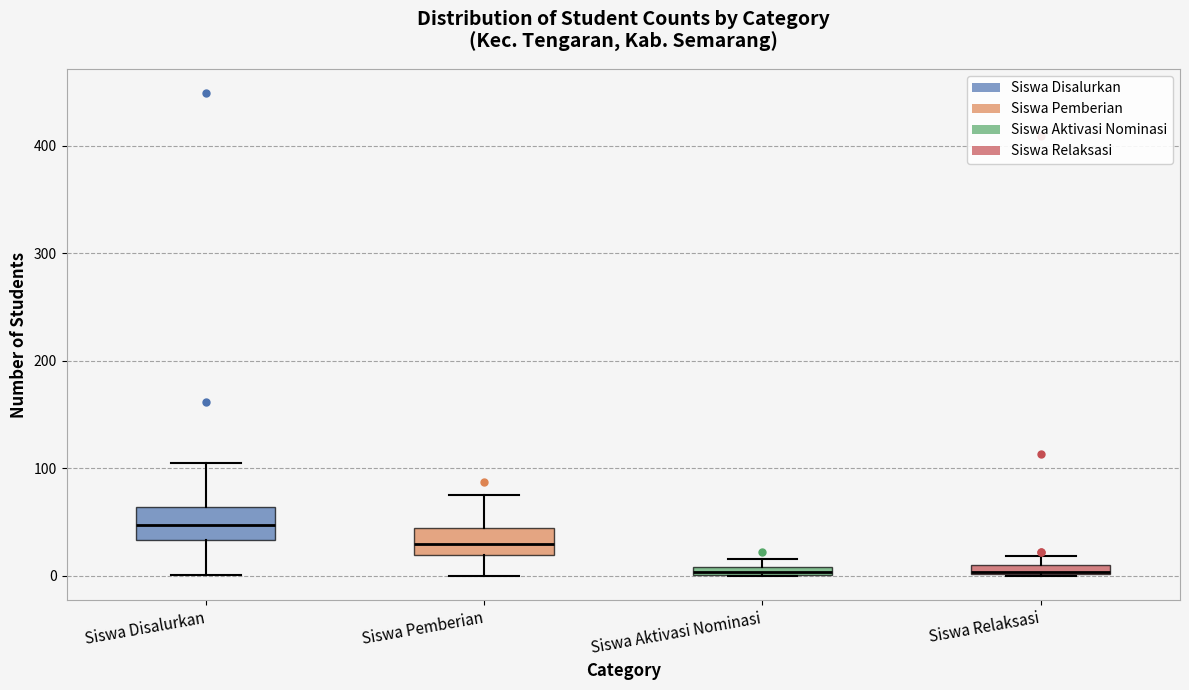

Where does the lower whisker of the box for Siswa Pemberian end on the y-axis? The values are not printed on the chart, so give them approximately, as read against the axis.

0